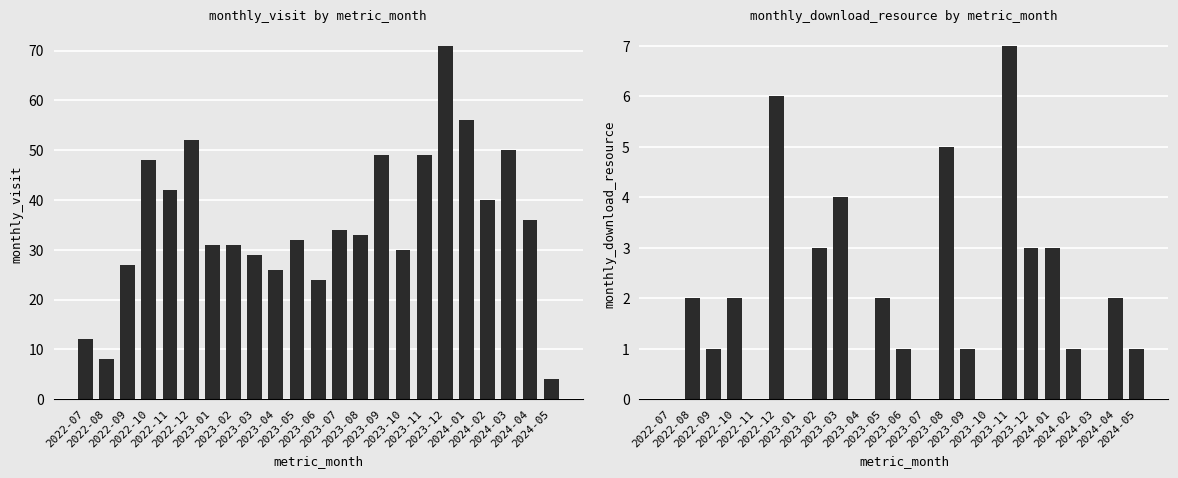

The monthly_visit series shows 10 at 2023-06. True or false?

False